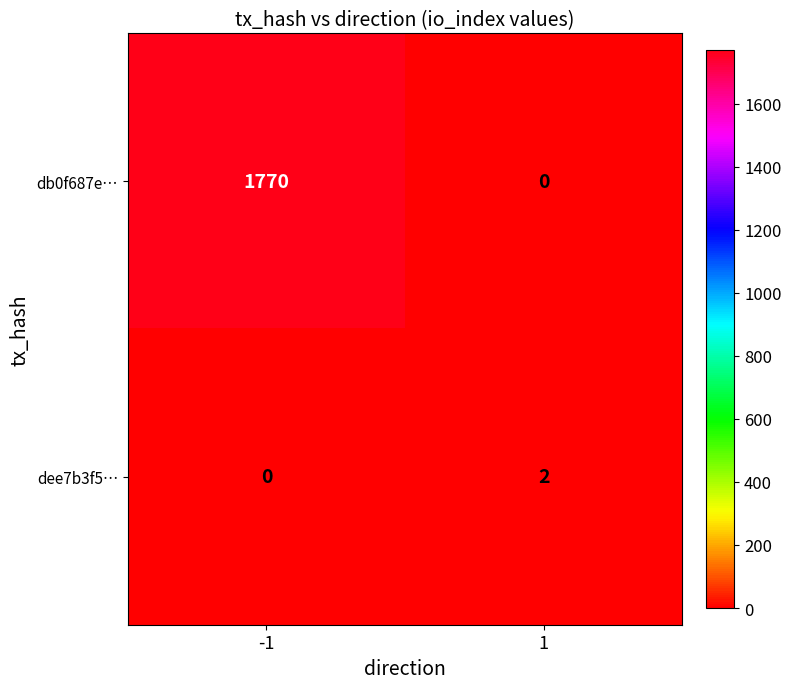

List the labels in order of dee7b3f5… value, smallest first.

-1, 1